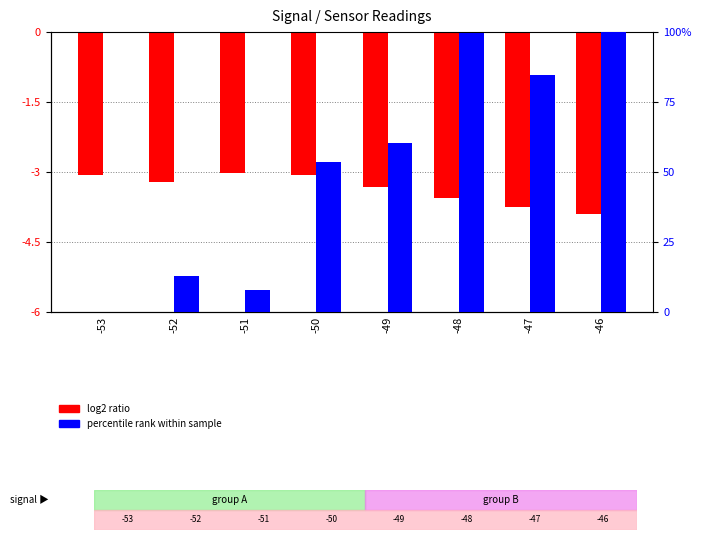

Are the bars horizontal?

No